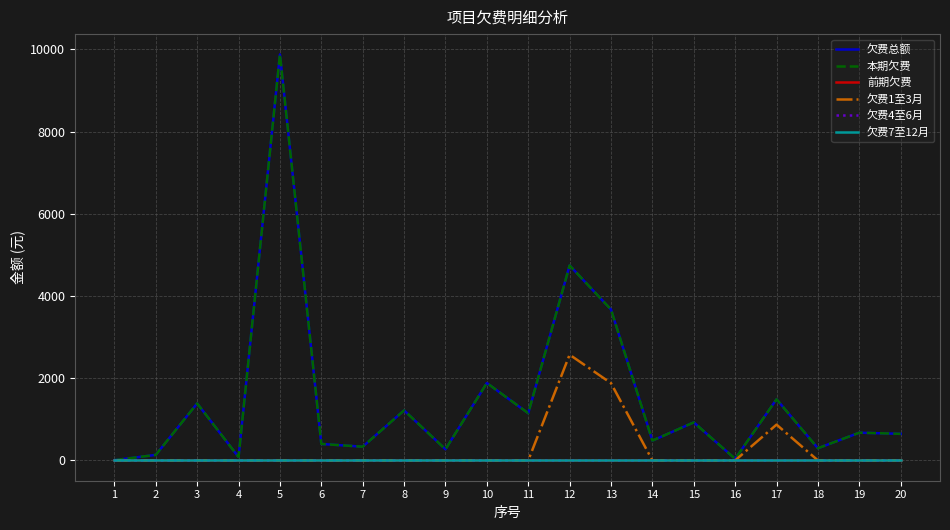

True or false: 欠费总额 and 欠费4至6月 intersect in this chart.

False